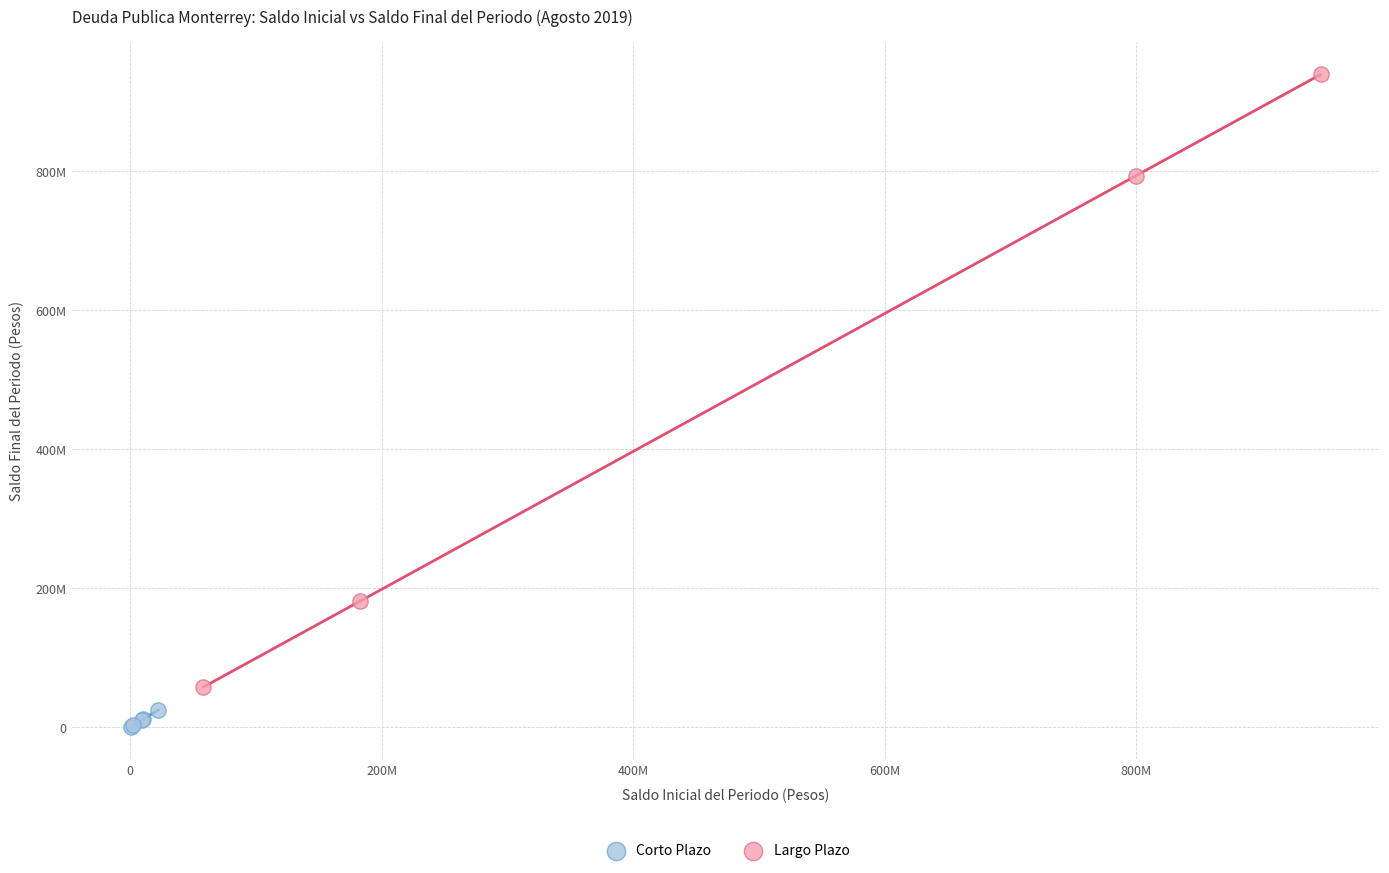

Which series has the widest spread of Y values?

Largo Plazo